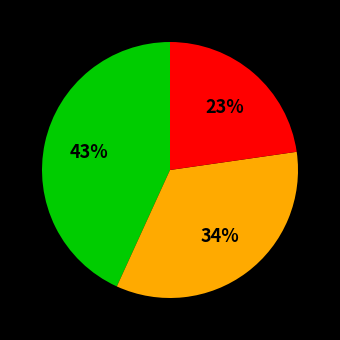

Is there a majority slice in this chart?

No